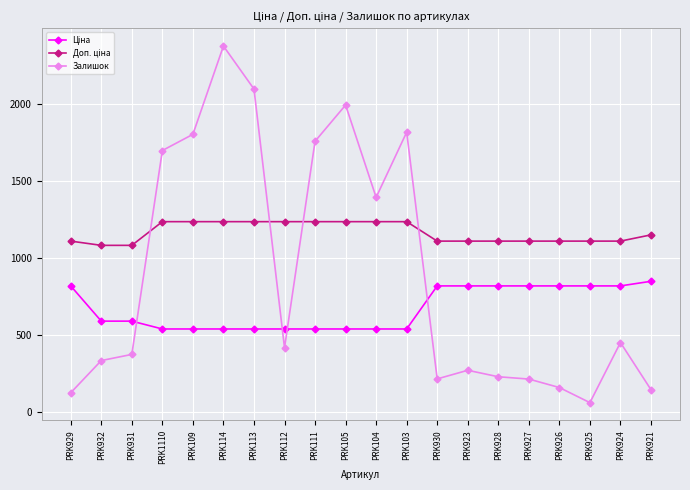

What is the total value across all series at PRK923?

2198.7